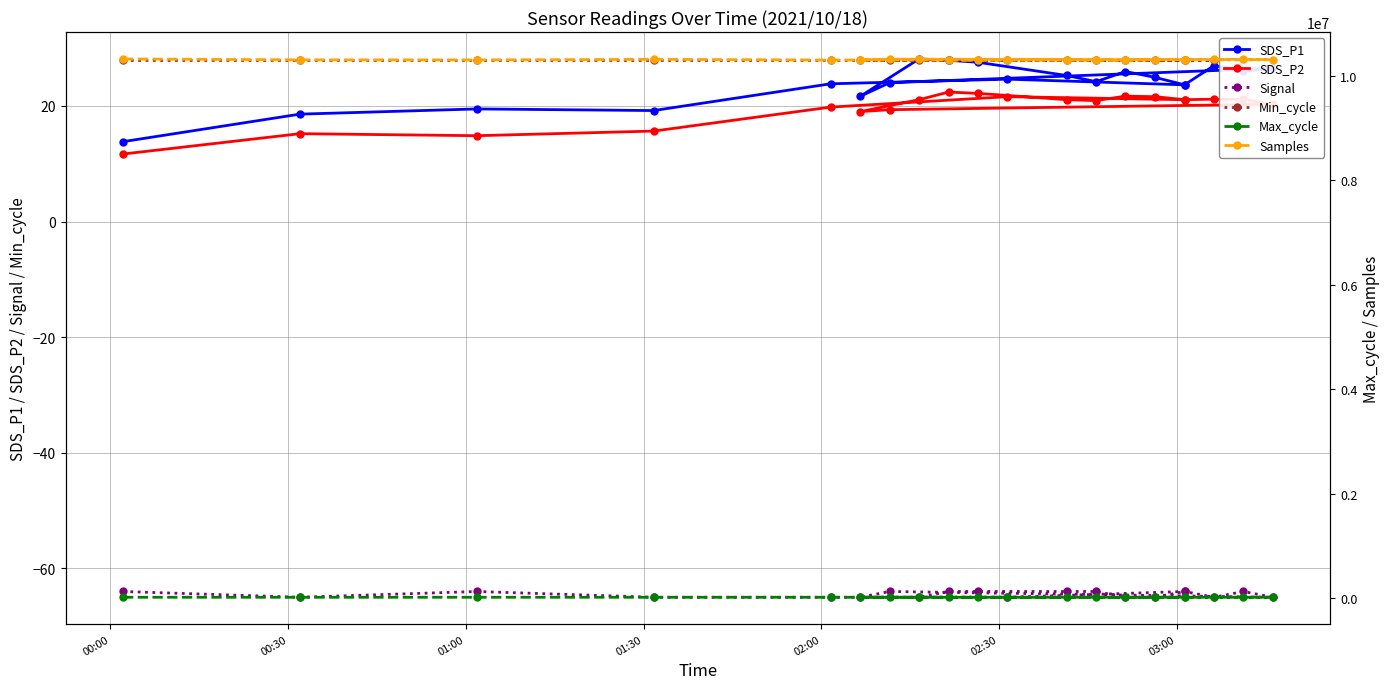

Does the chart have visible grid lines?

Yes